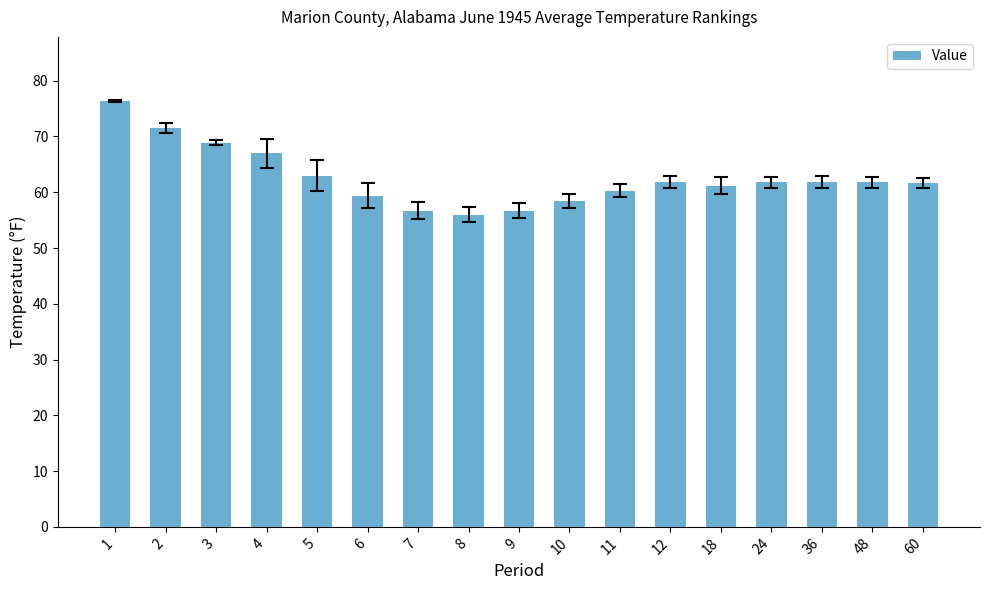

At which label does the data first exceed 61?

1